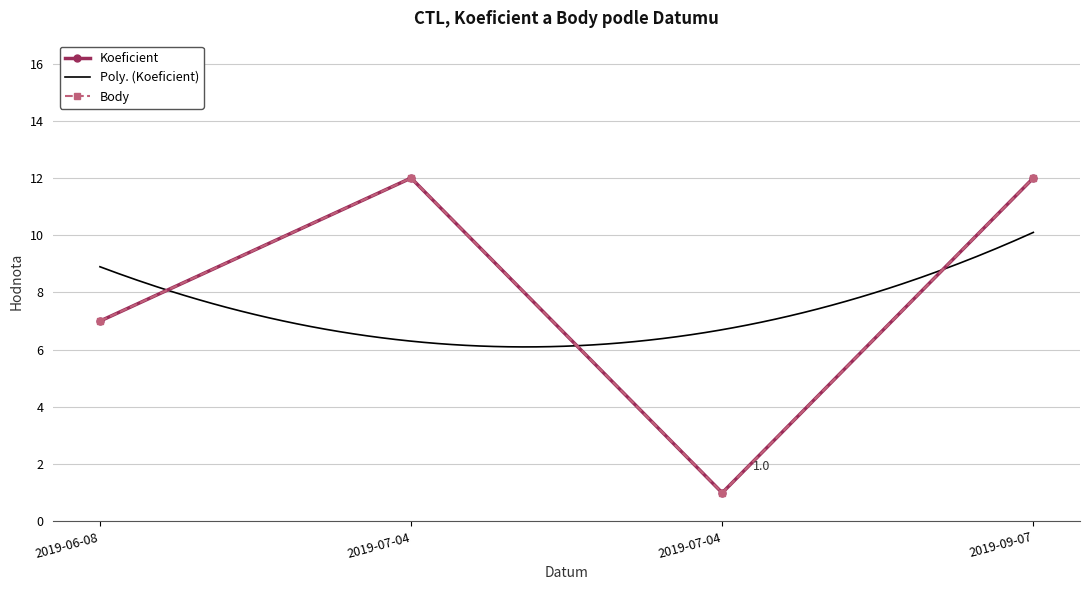

What is the sum of all Koeficient values?

32